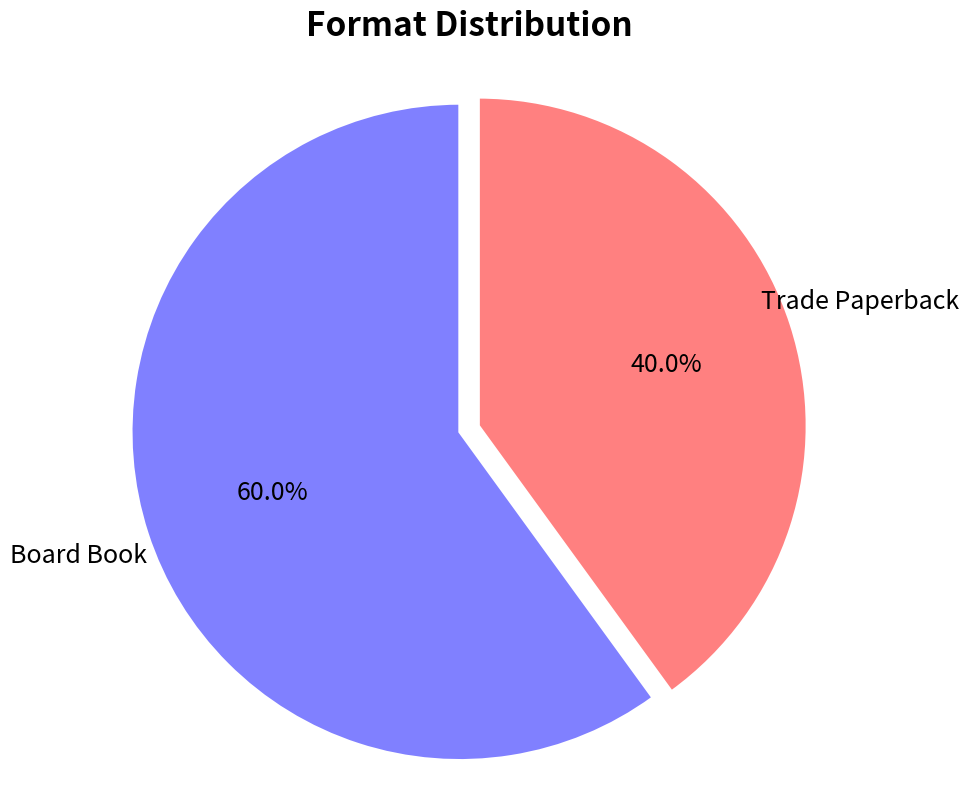

True or false: Trade Paperback accounts for 31% of the total.

False